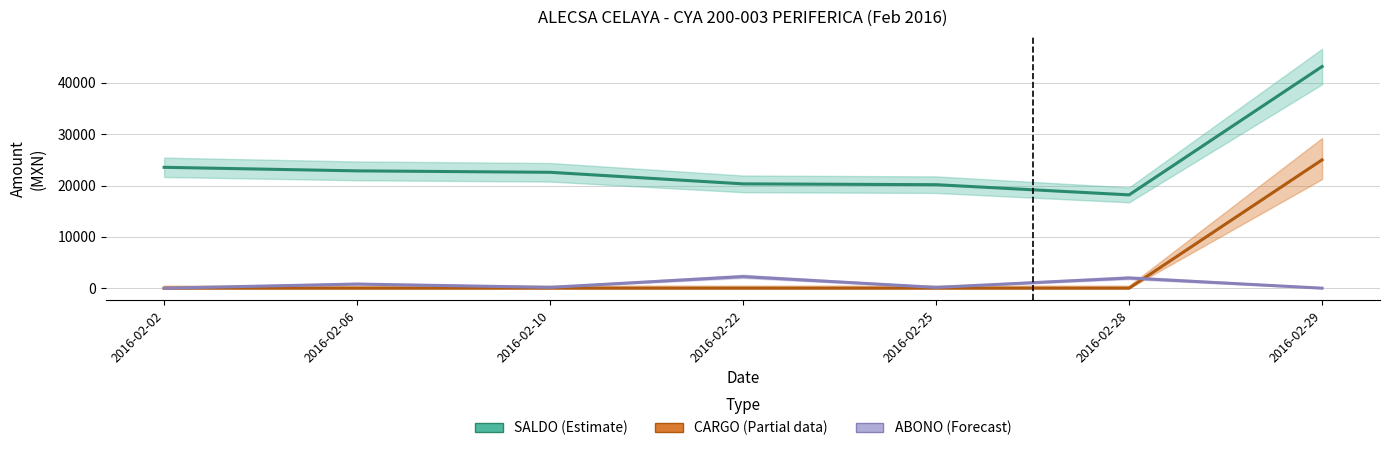

At how many categories does at least one series exceed 22796?

3